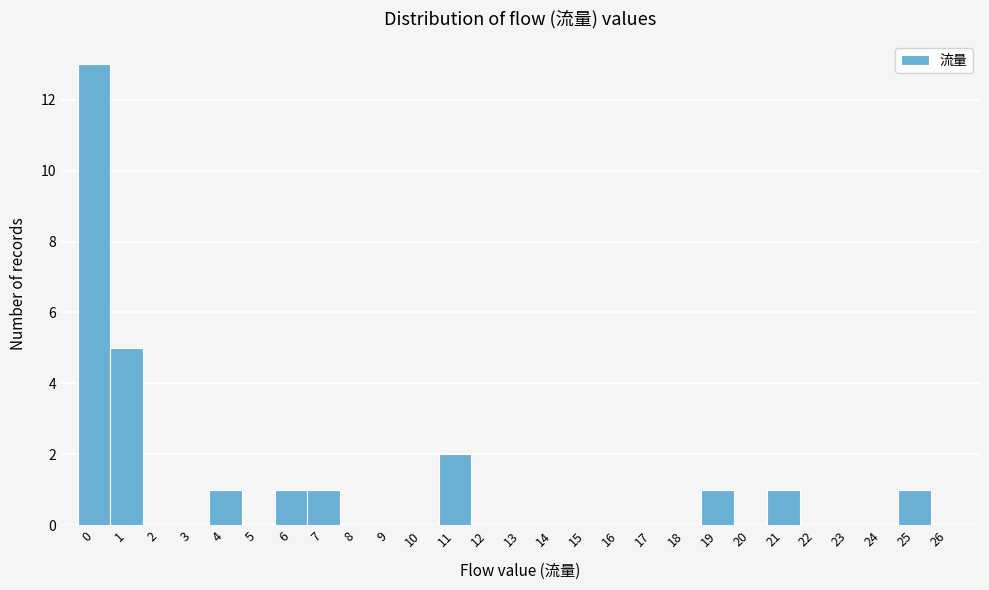

Which range on the x-axis has the tallest bar?

-0.5 to 0.5